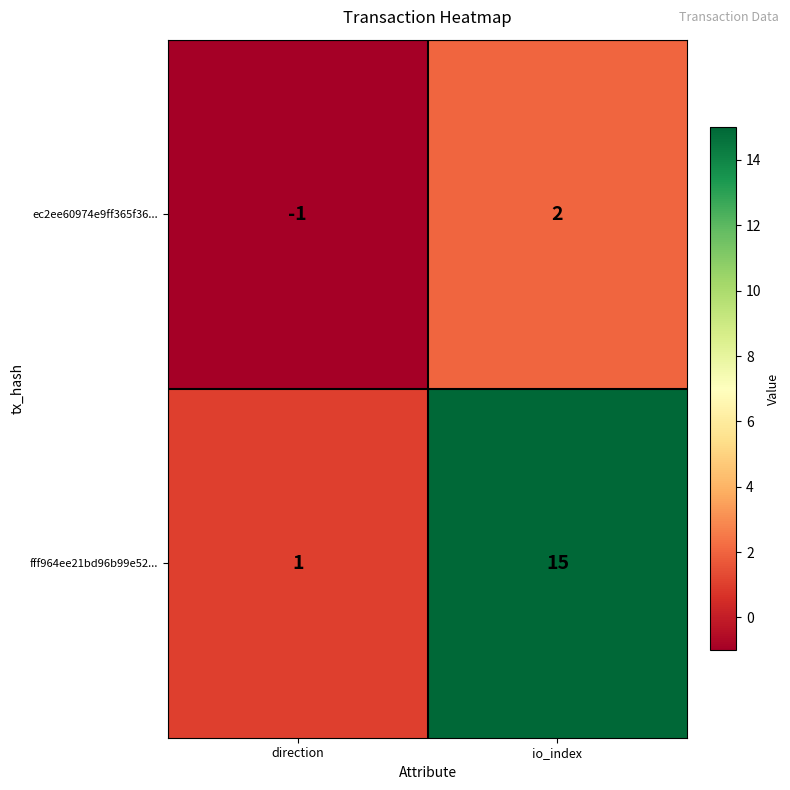

At which label is fff964ee21bd96b99e52... closest to 8?

direction